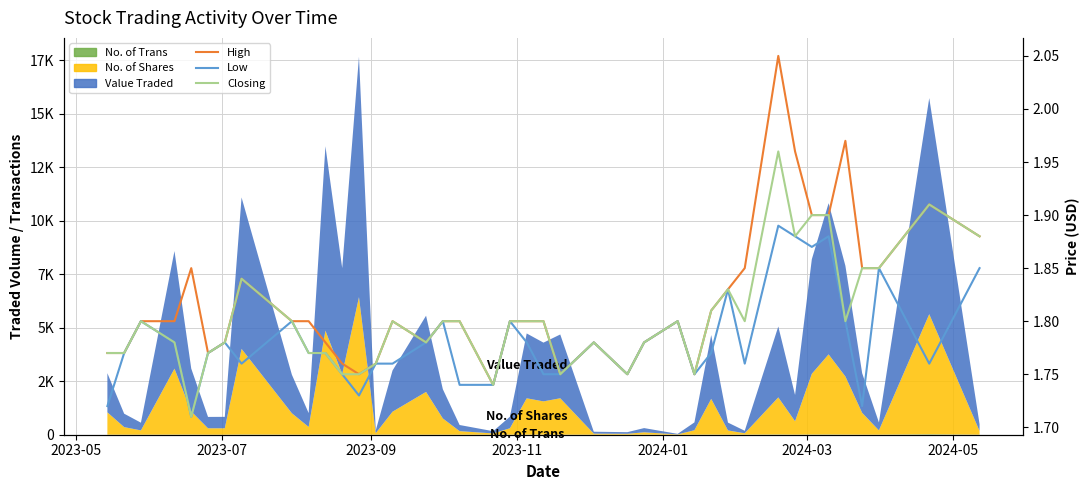

How many interior local valleys does the Closing series have?

9